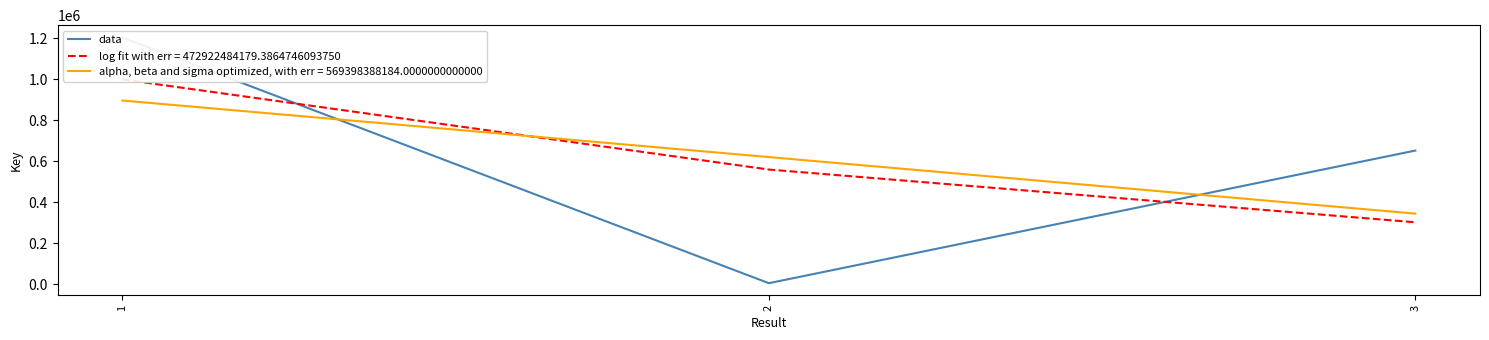

What is the sum of all values?

1860633